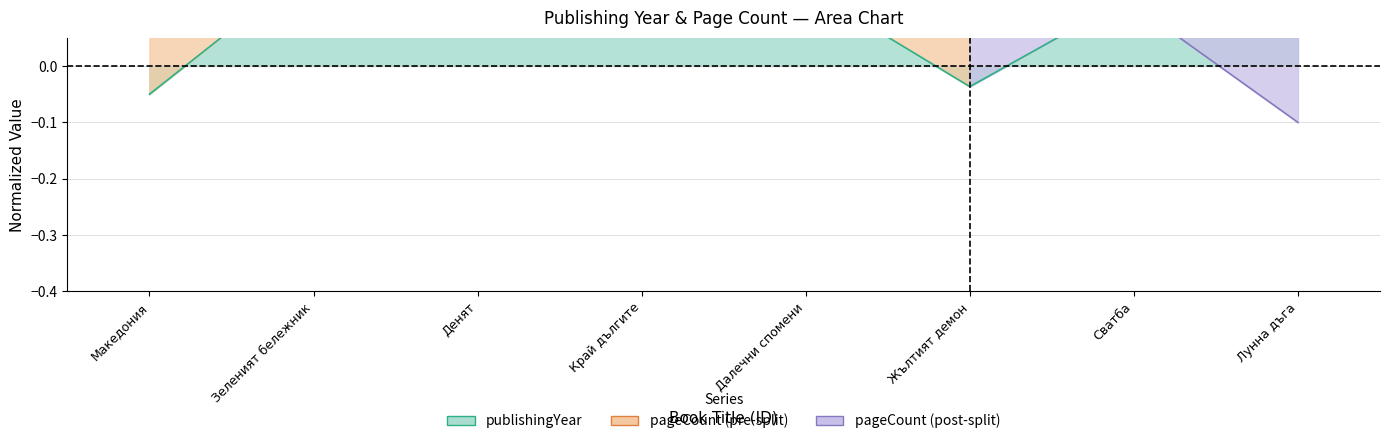

How many points are higher than both their immediate neighbors (excluding endpoints)?

2